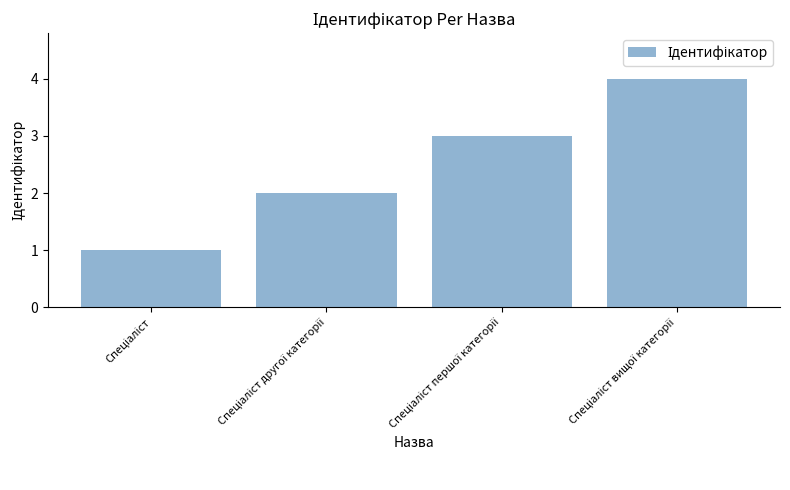

What is the sum of all values?

10